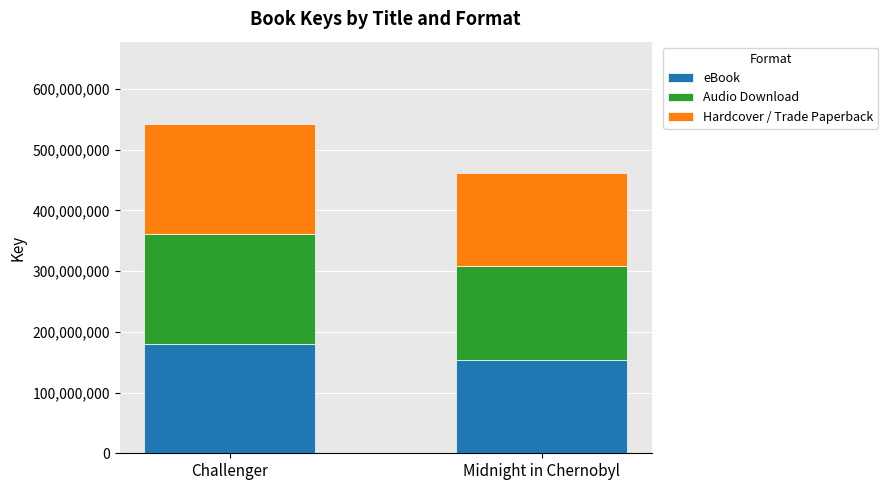

True or false: eBook has a value of 180711242 at Challenger.

True